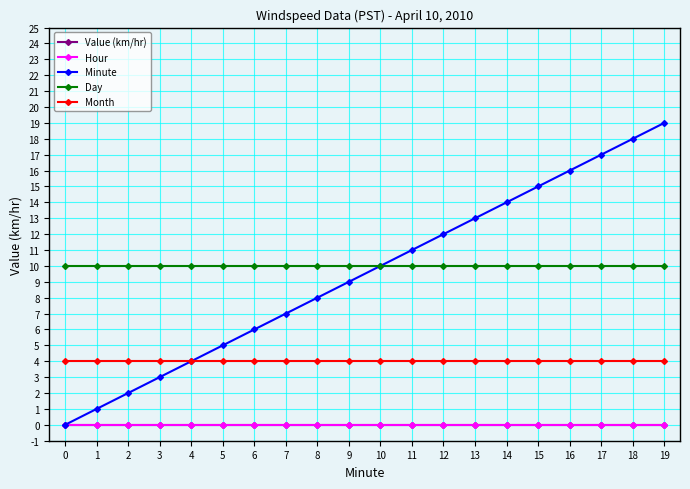

Does the chart have visible grid lines?

Yes